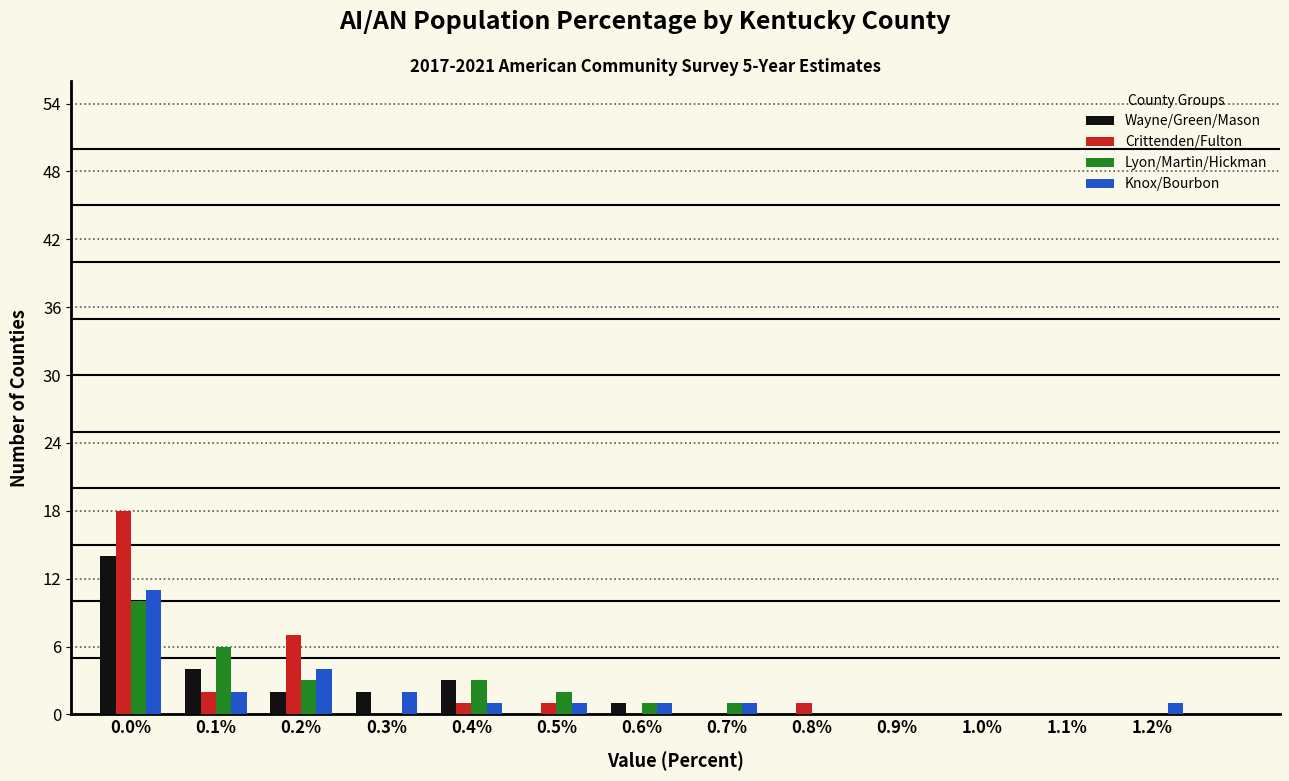

What is the sum of all Crittenden/Fulton values?

30